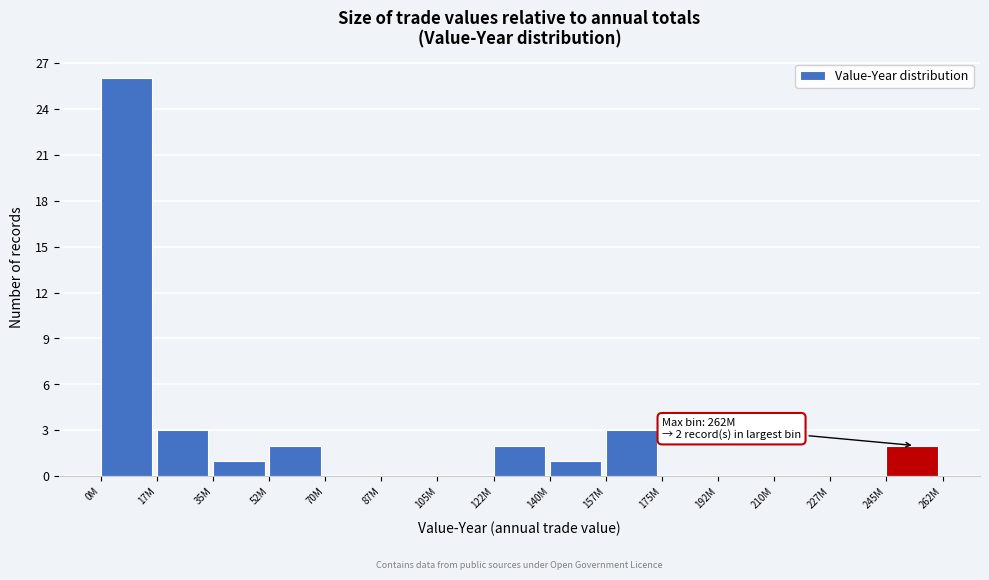

Reading left to right, extract all data points from this chart.

0M=26	17M=3	35M=1	52M=2	70M=0	87M=0	105M=0	122M=2	140M=1	157M=3	175M=0	192M=0	210M=0	227M=0	245M=2